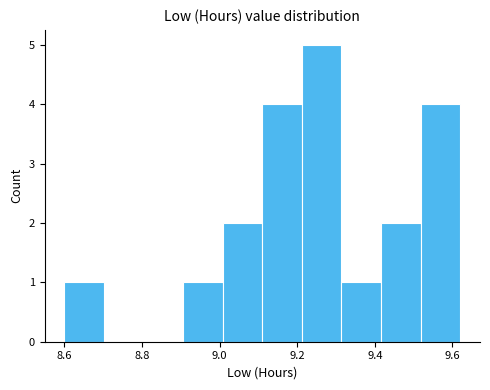

Which range on the x-axis has the tallest bar?

9.212 to 9.314